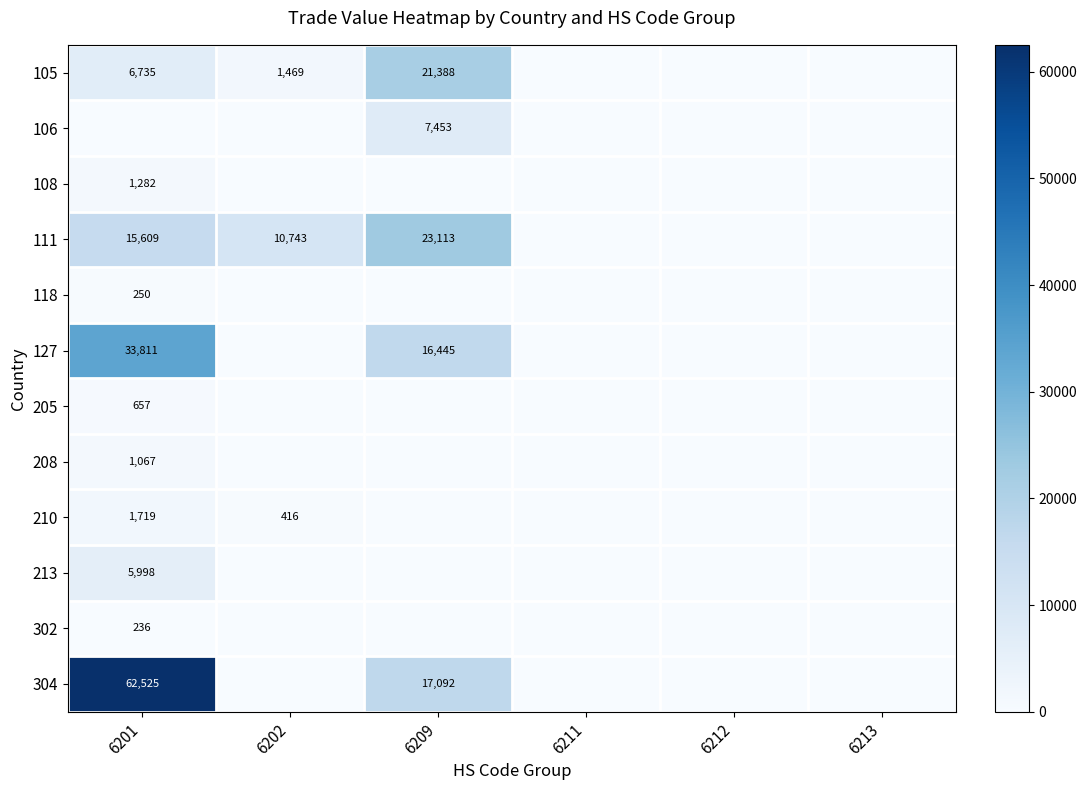

The 105 series shows 10723 at 6201. True or false?

False